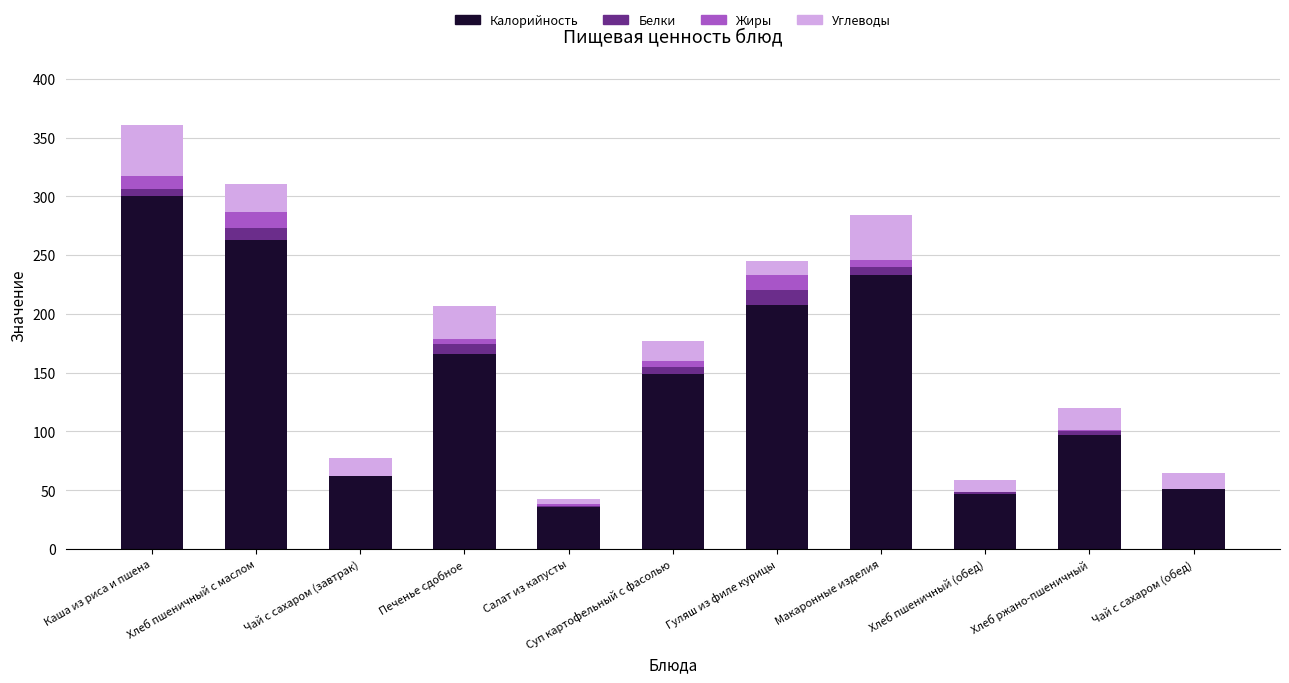

What is the maximum value for Калорийность?

300.0